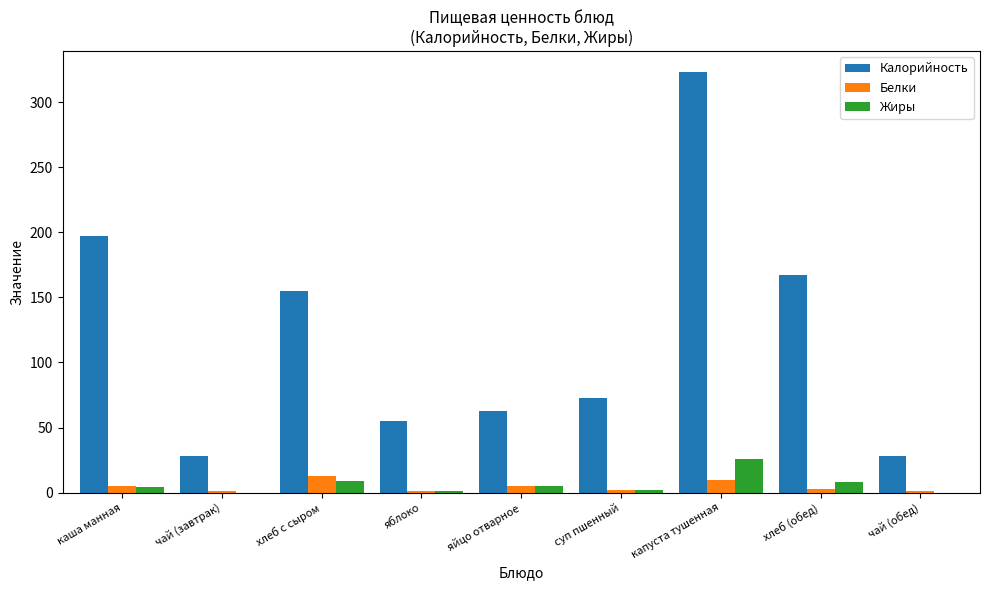

What are all the series names shown in the legend?

Калорийность, Белки, Жиры